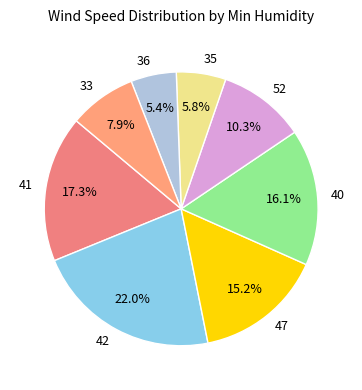

To the nearest percent, what is the combined percentage of 36 and 52?

16%